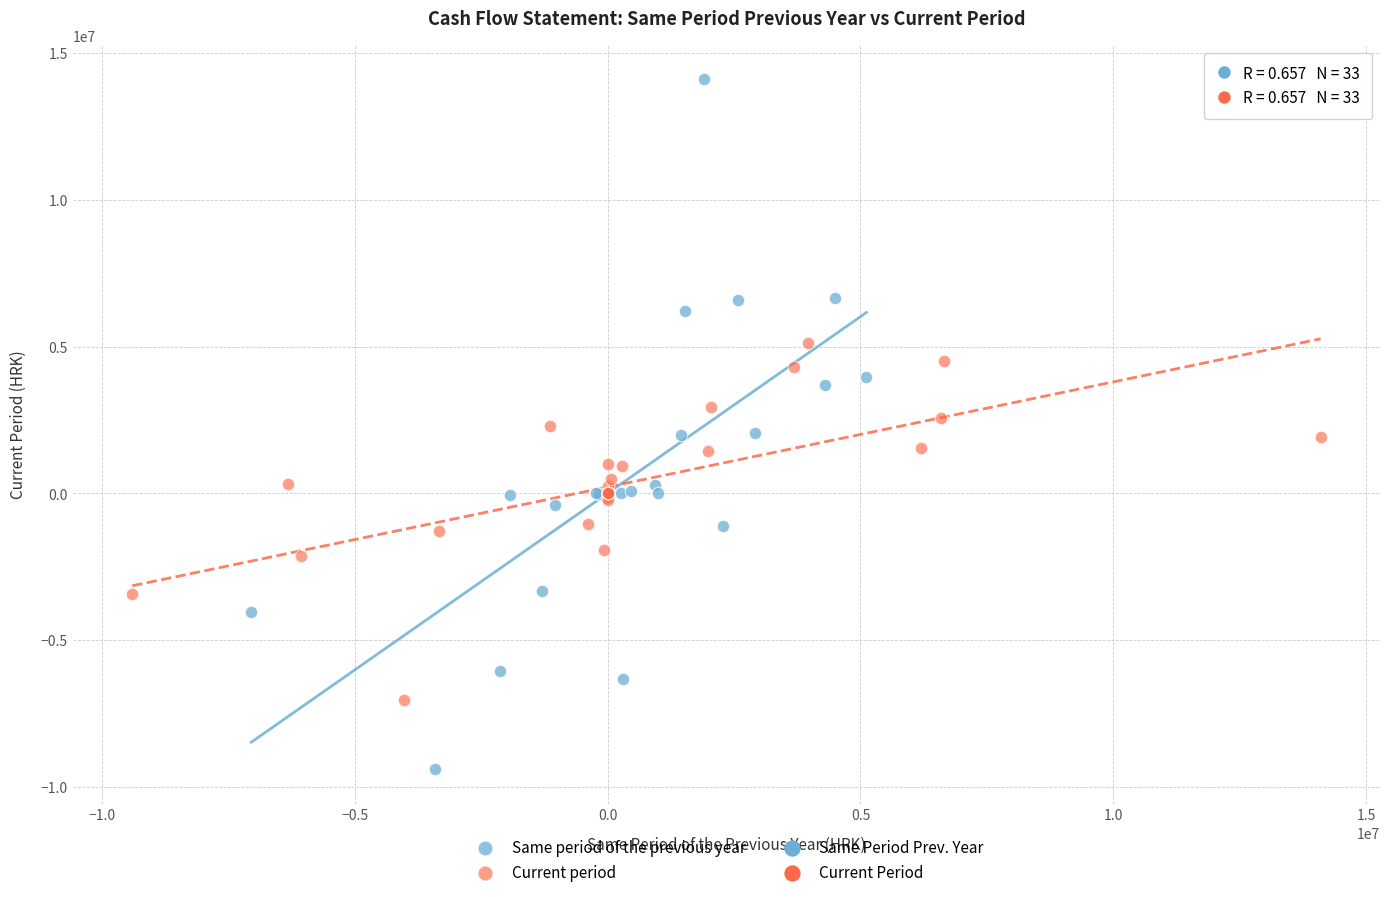

Which series reaches the minimum Y coordinate?

Same period of the previous year